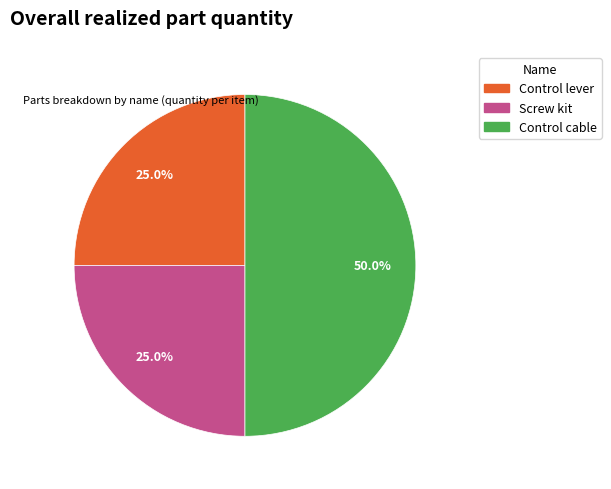

What is the total percentage of Control lever and Screw kit?

50.0%